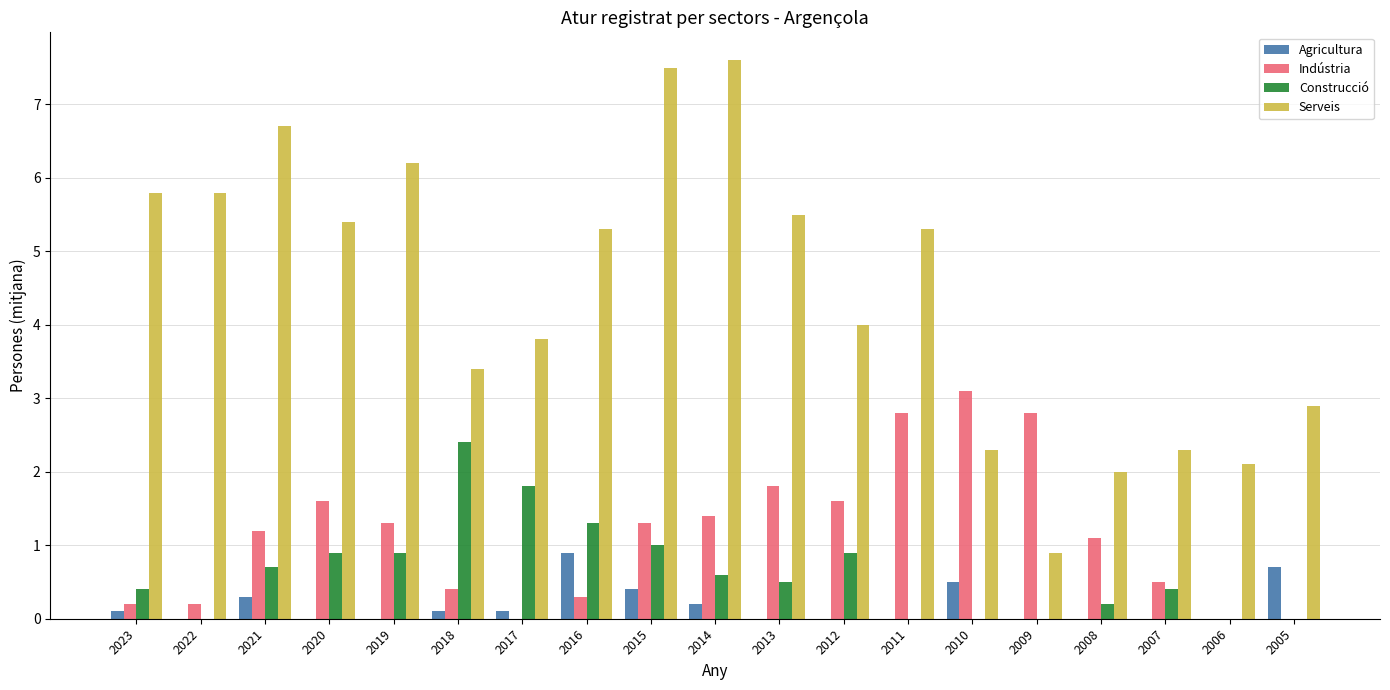

Are the bars grouped side by side (vs. stacked)?

Yes